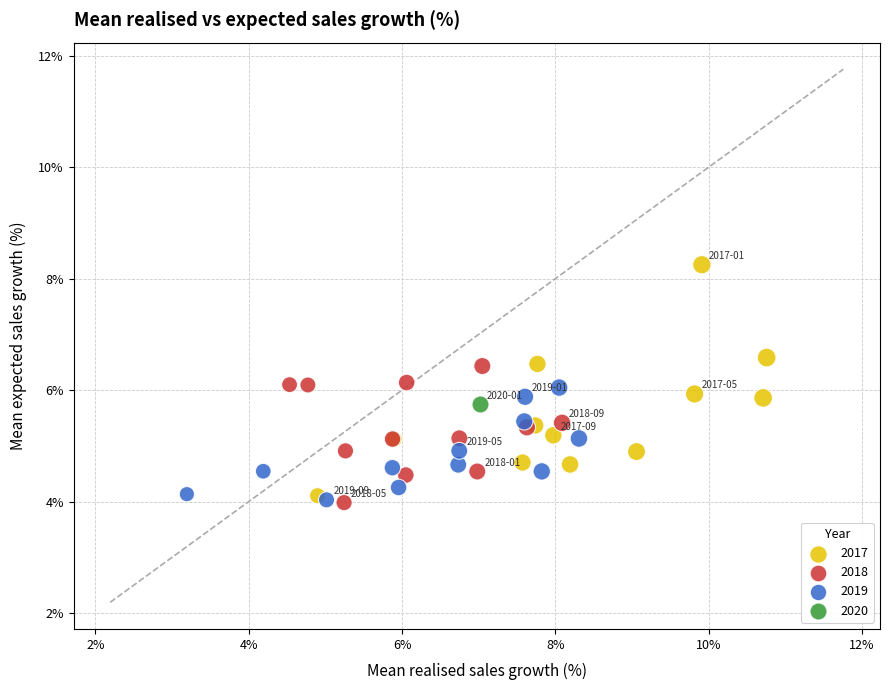

What are all the series names shown in the legend?

2017, 2018, 2019, 2020